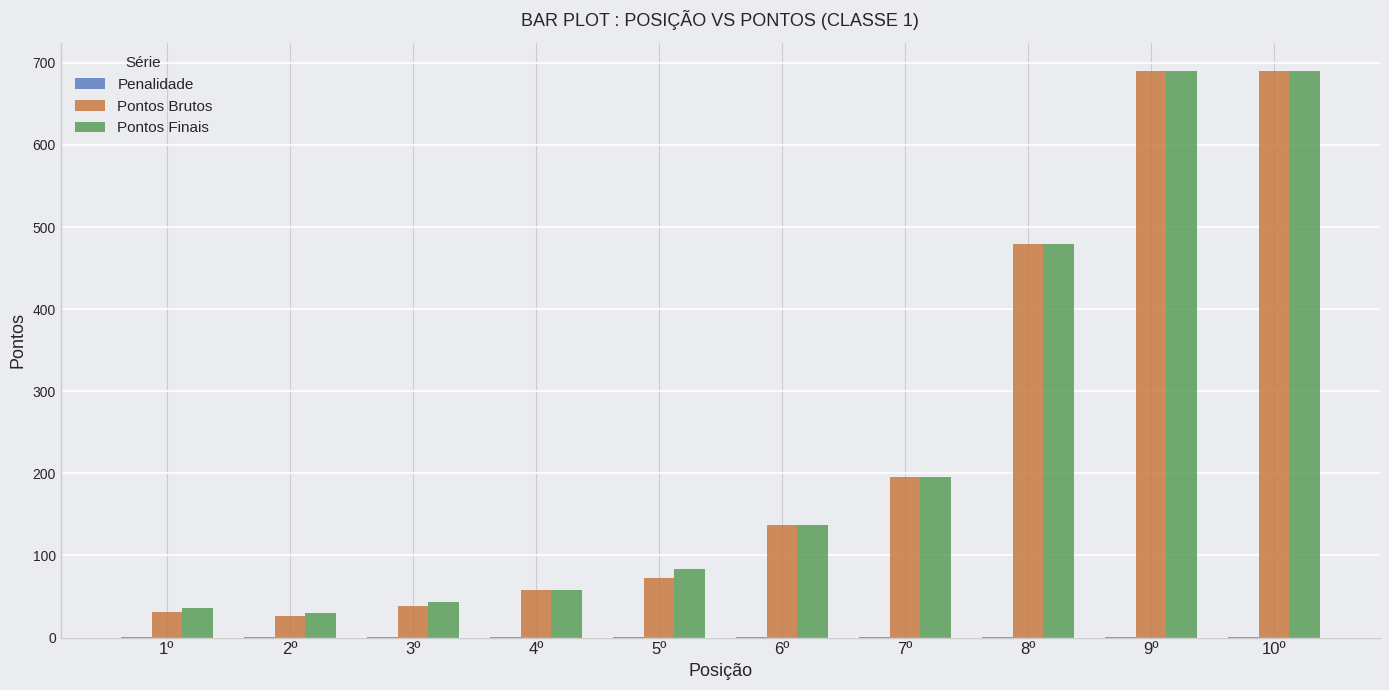

What is the sum of all Pontos Brutos values?

2418.0